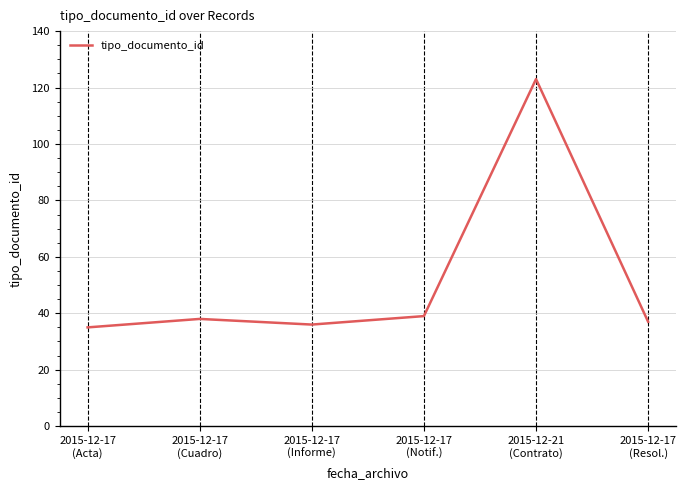

What is the maximum value shown in the chart?

123